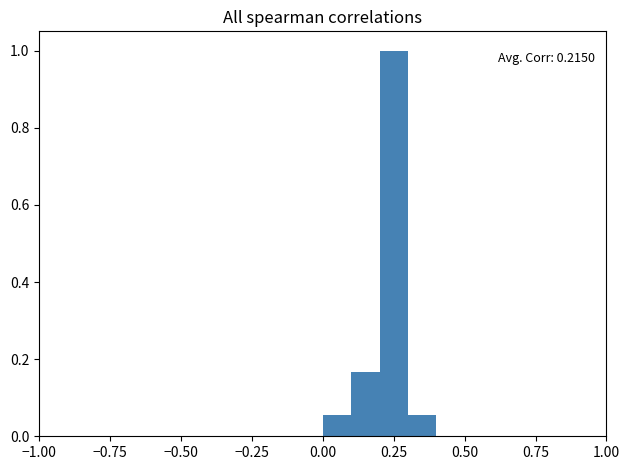

Around what value on the x-axis is the tallest bar? Give the approximate position of its centre, as read against the axis.

0.25